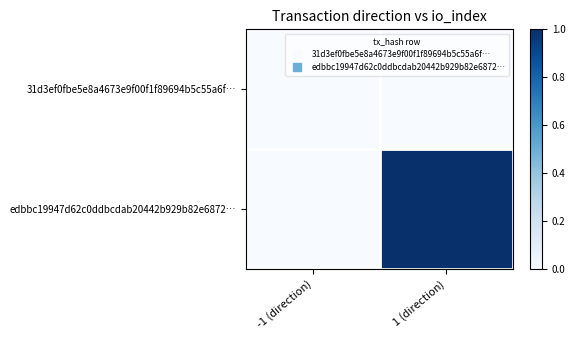

How many categories are shown in the chart?

2